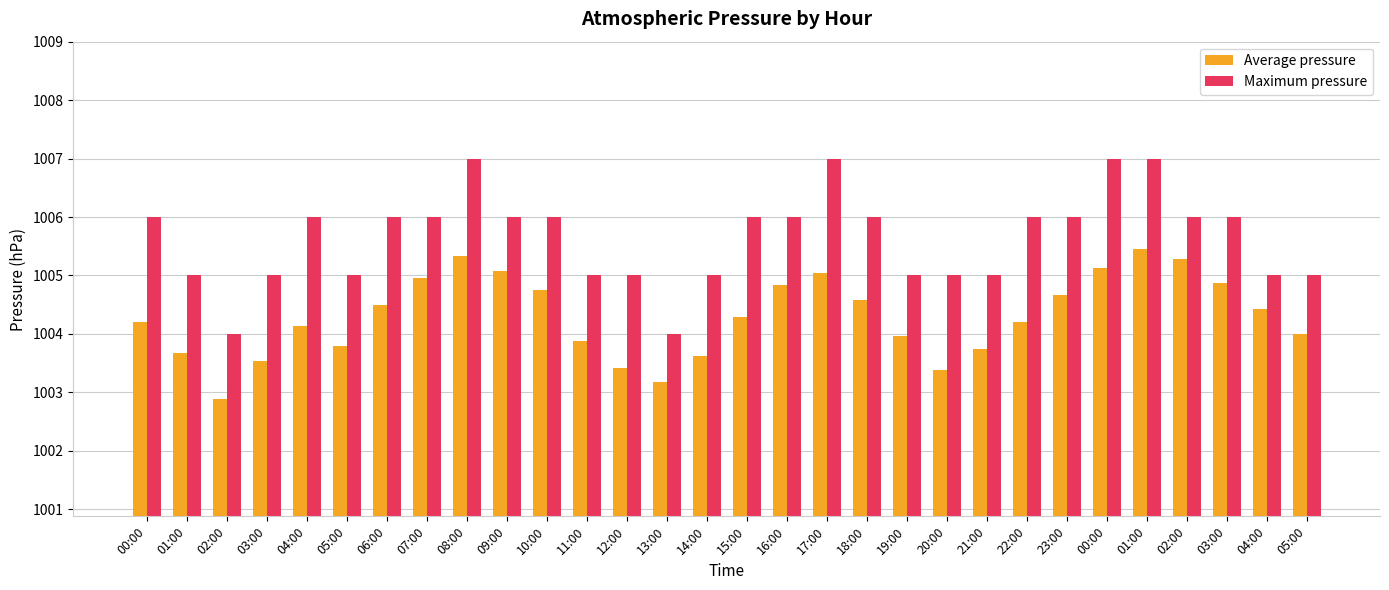

Count the number of categories in the chart.

30